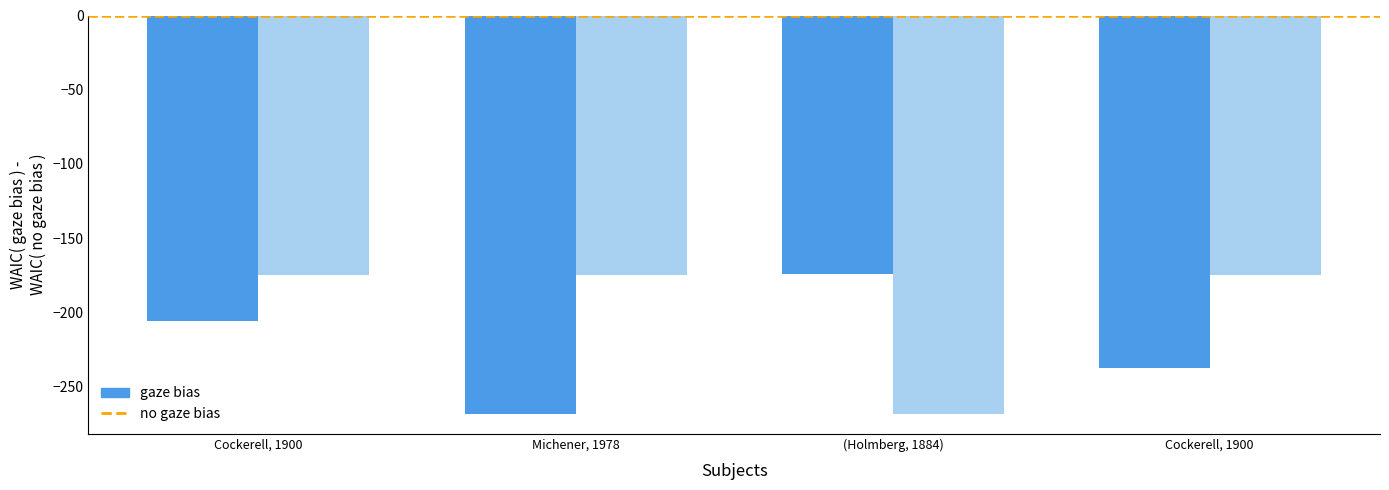

What position from the right is Cockerell, 1900 ?

1